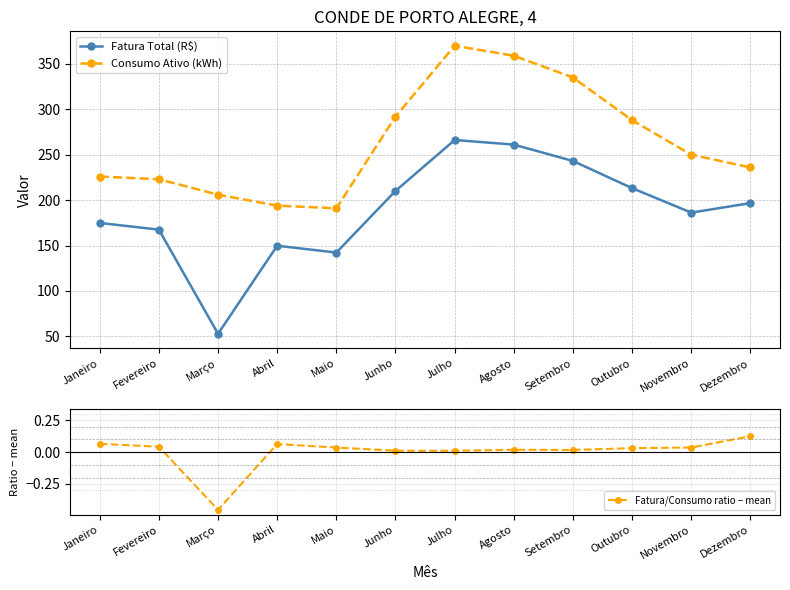

Is this an area chart (filled region under the line)?

No